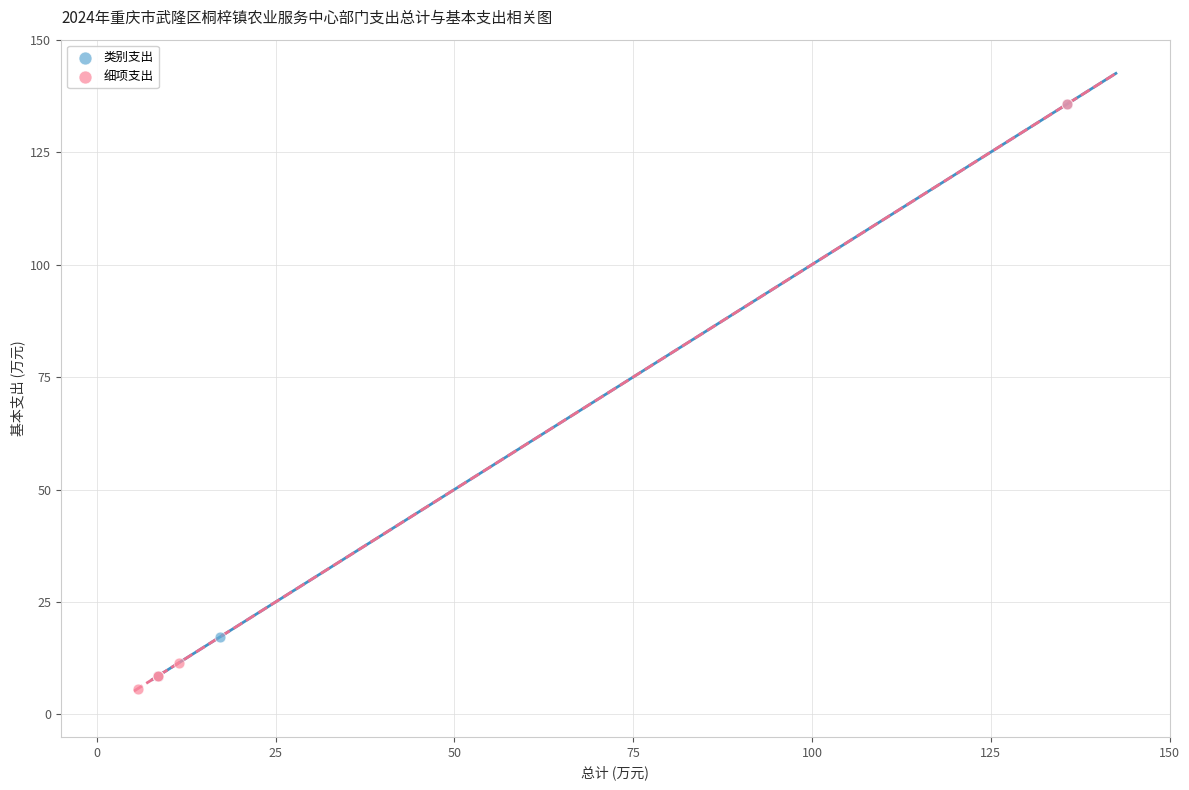

Which series has the largest Y range (max minus min)?

细项支出